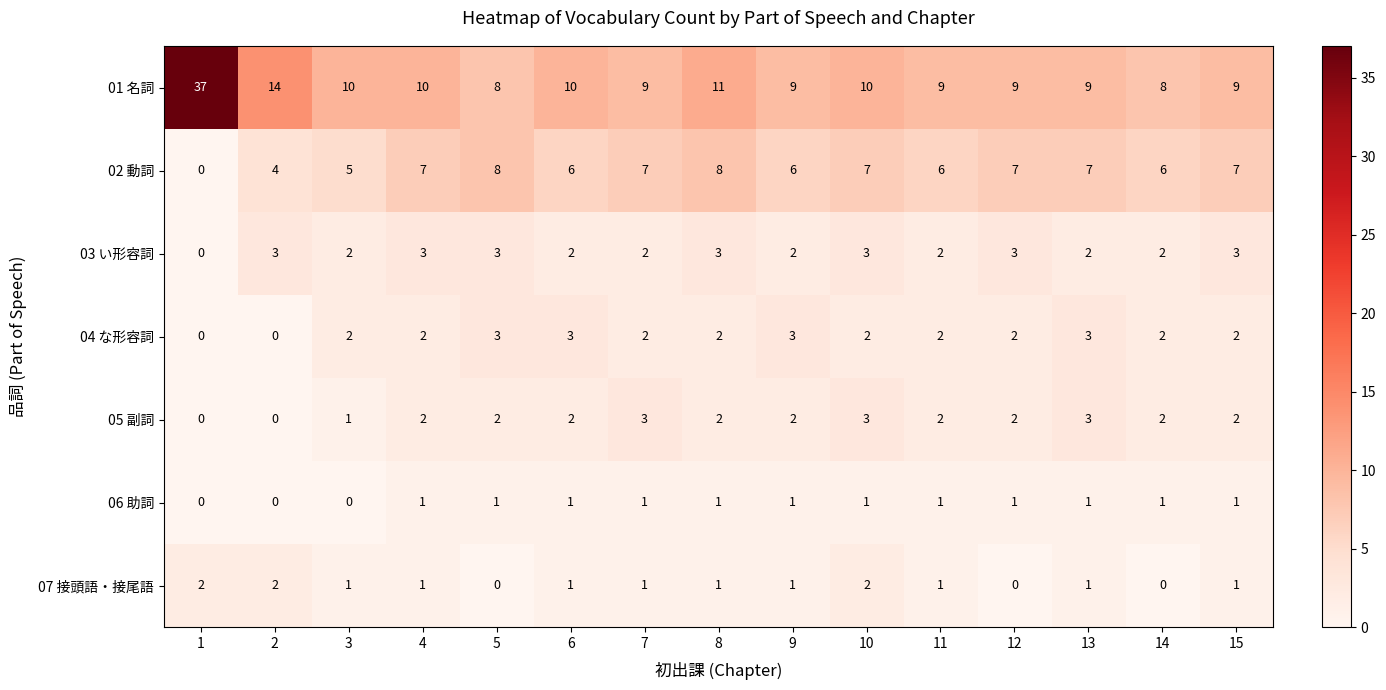

What is the sum of the 01 名詞 values at 4 and 2?

24